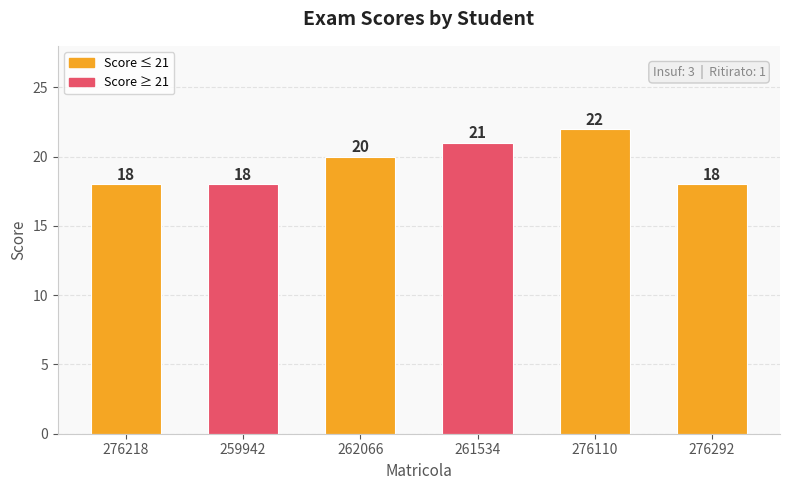

What is the difference between the maximum and minimum values?

4